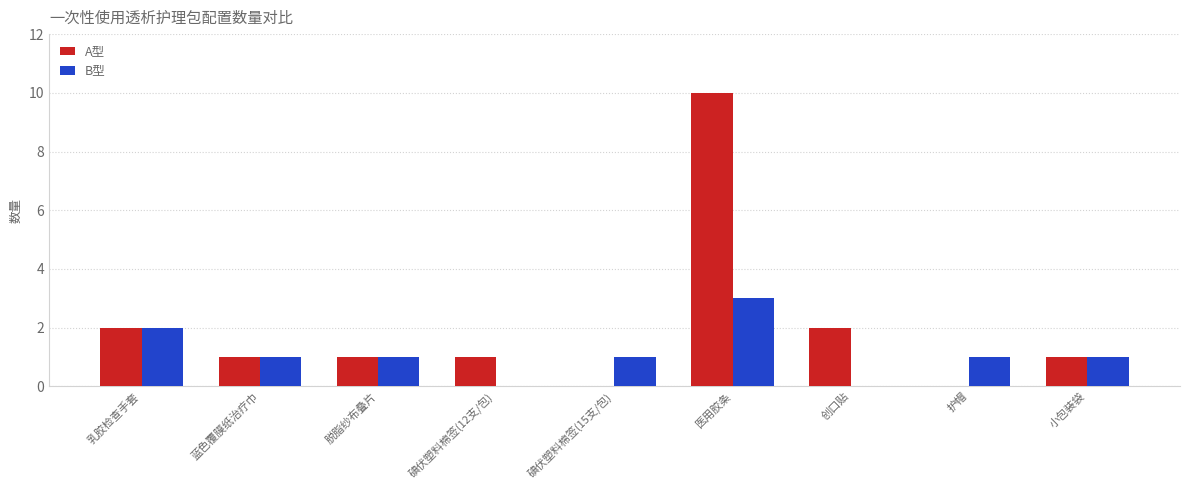

What is the sum of all B型 values?

10